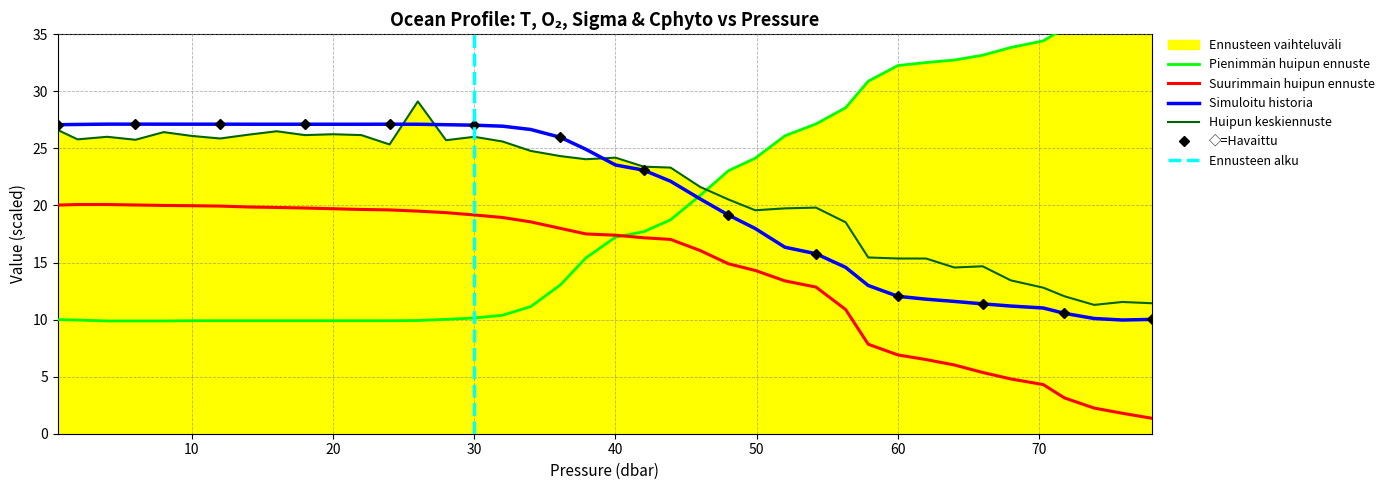

Reading right to left, transcribe all the data shown in this chart.

t: 10.0	10.0	10.1	10.5	11.0	11.2	11.4	11.6	11.8	12.0	13.0	14.6	15.8	16.3	18.0	19.2	20.6	22.1	23.1	23.5	24.9	26.0	26.7	26.9	27.0	27.1	27.1	27.1	27.1	27.1	27.1	27.1	27.1	27.1	27.1	27.1	27.1	27.1	27.1	27.1
o2_c: 1.4	1.8	2.2	3.1	4.3	4.8	5.4	6.0	6.5	6.9	7.8	10.9	12.8	13.4	14.3	14.9	16.0	17.0	17.2	17.4	17.5	18.0	18.6	18.9	19.2	19.4	19.5	19.6	19.6	19.7	19.8	19.8	19.9	19.9	20.0	20.0	20.0	20.1	20.1	20.0
sigma: 37.4	36.8	36.4	35.5	34.4	33.8	33.2	32.7	32.5	32.3	30.9	28.6	27.1	26.1	24.1	23.0	20.9	18.7	17.7	17.2	15.4	13.0	11.1	10.4	10.1	10.0	9.9	9.9	9.9	9.9	9.9	9.9	9.9	9.9	9.9	9.9	9.9	9.9	10.0	10.0
cphyto: 11.4	11.5	11.3	12.0	12.8	13.4	14.7	14.6	15.3	15.4	15.4	18.5	19.8	19.7	19.6	20.5	21.6	23.3	23.4	24.2	24.0	24.3	24.8	25.6	26.0	25.7	29.1	25.3	26.2	26.2	26.2	26.5	26.2	25.9	26.1	26.4	25.8	26.0	25.8	26.6